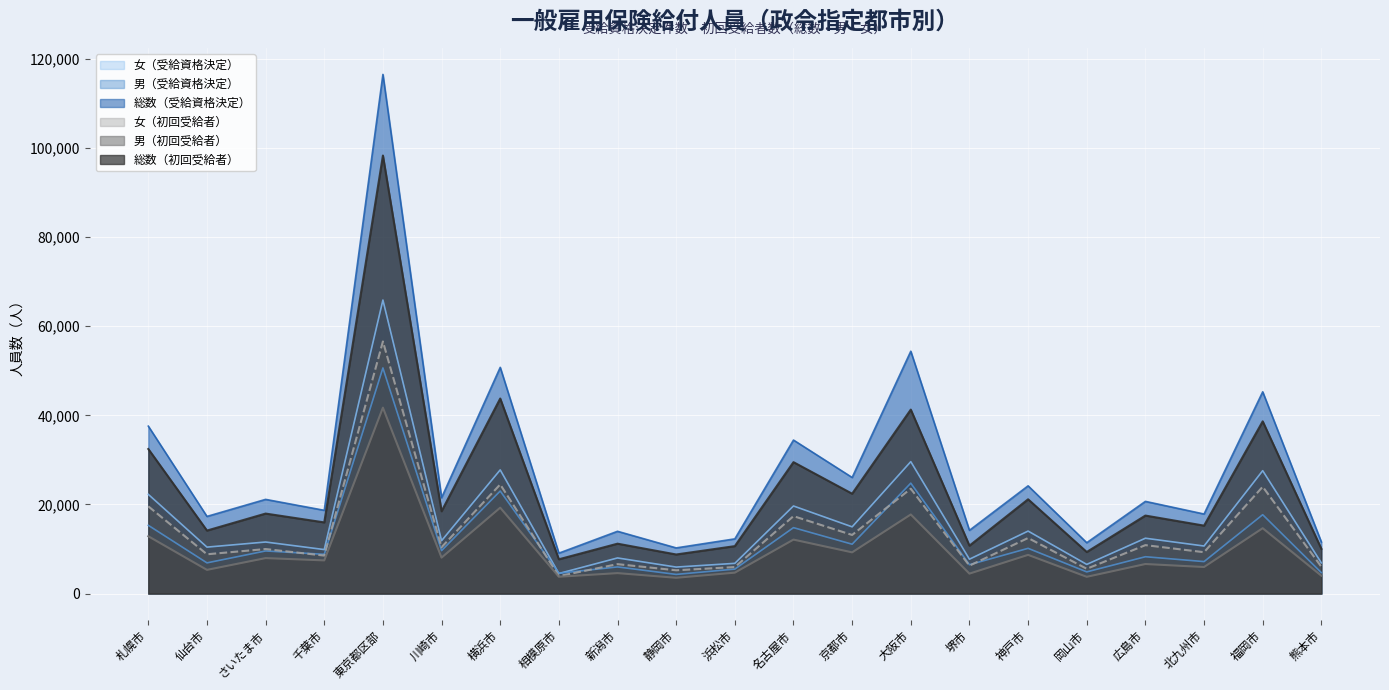

What position from the left is 北九州市?

19